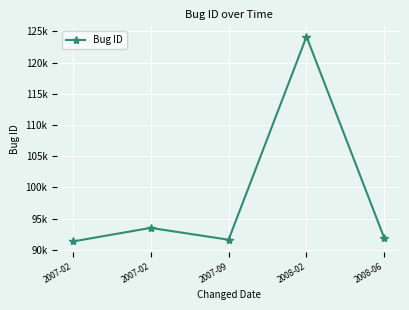

What is the minimum value shown in the chart?

91333